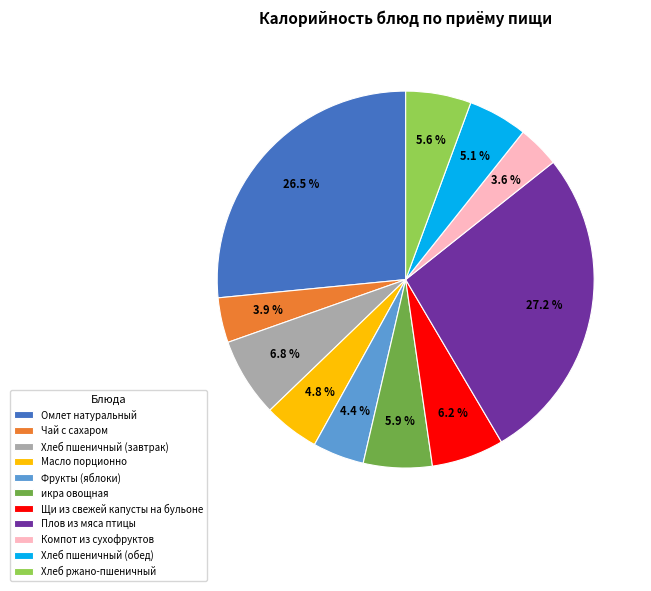

How much of the chart is everything except Фрукты (яблоки)?

95.6%